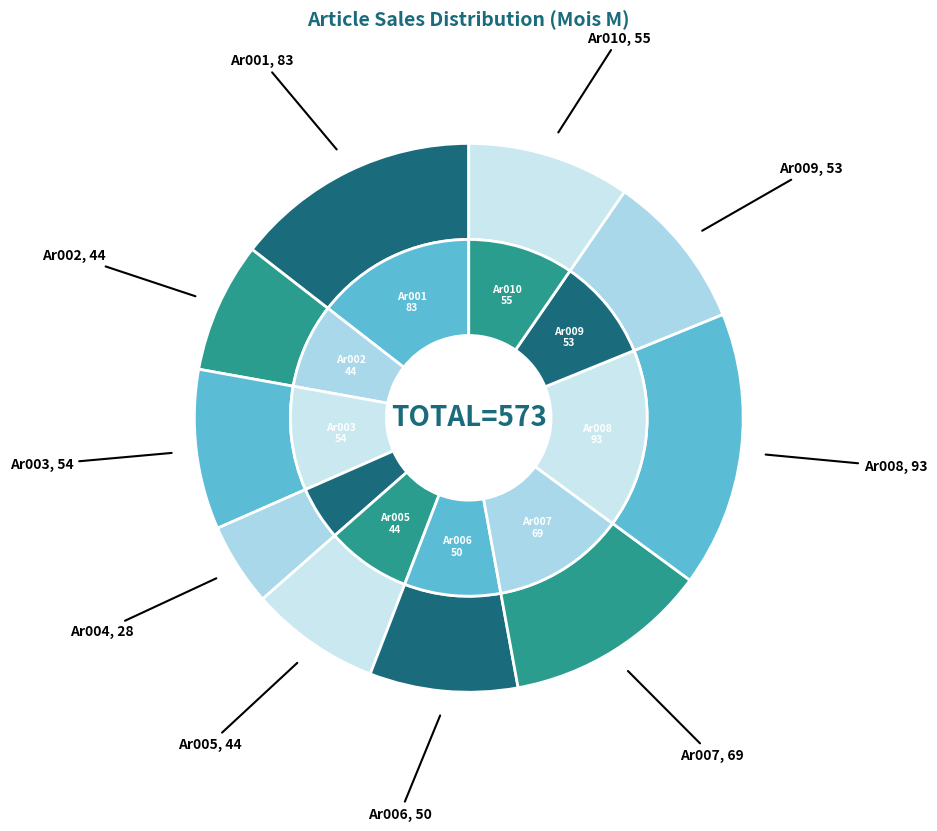

To the nearest percent, what is the average slice percentage?

10%